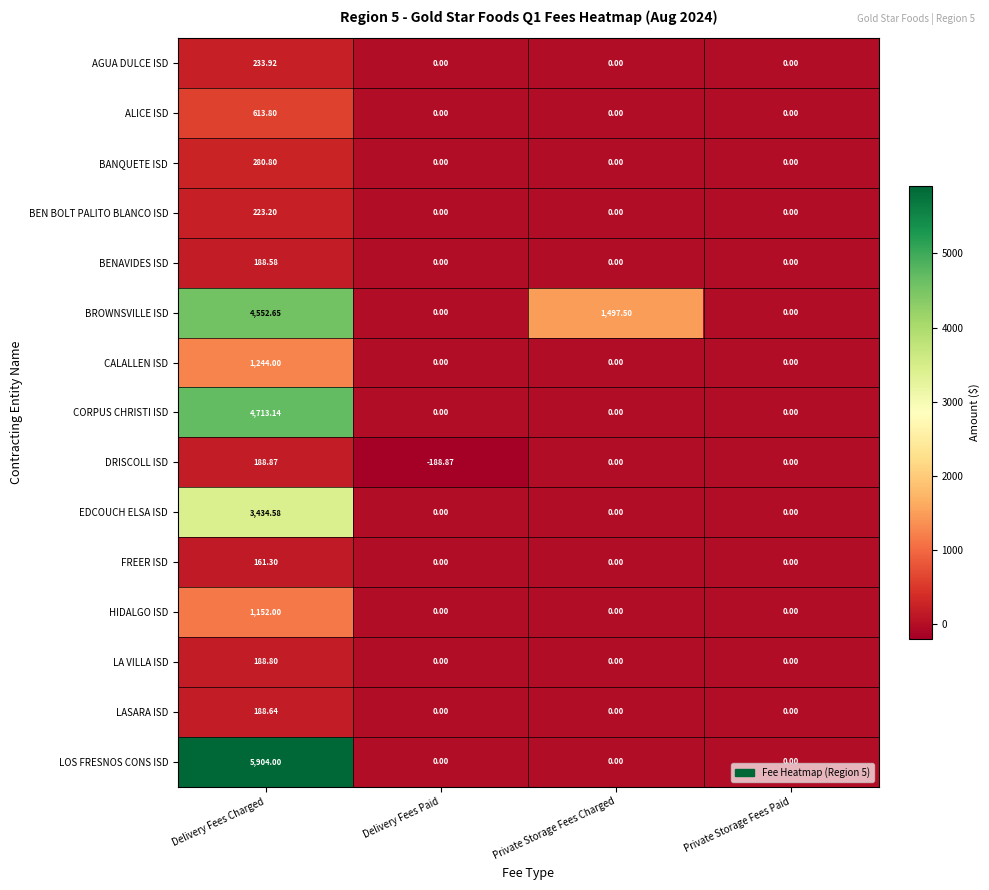

At which category is the sum across all series the highest?

Delivery Fees Charged